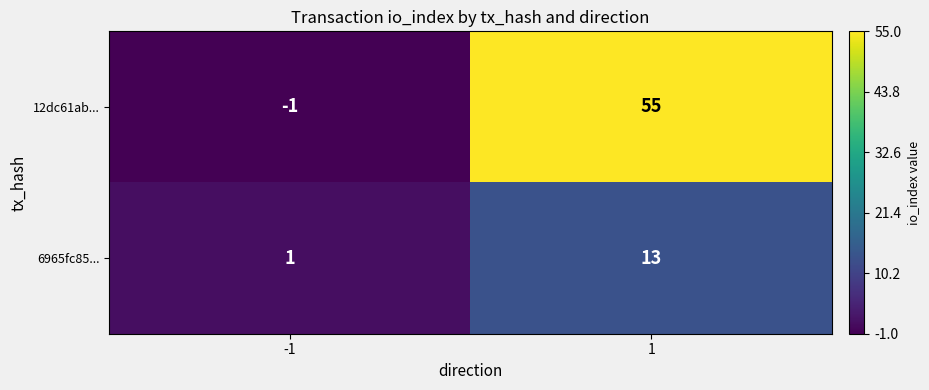

Reading right to left, what are all the values shown in this chart?

12dc61ab...: 1=55	-1=-1
6965fc85...: 1=13	-1=1